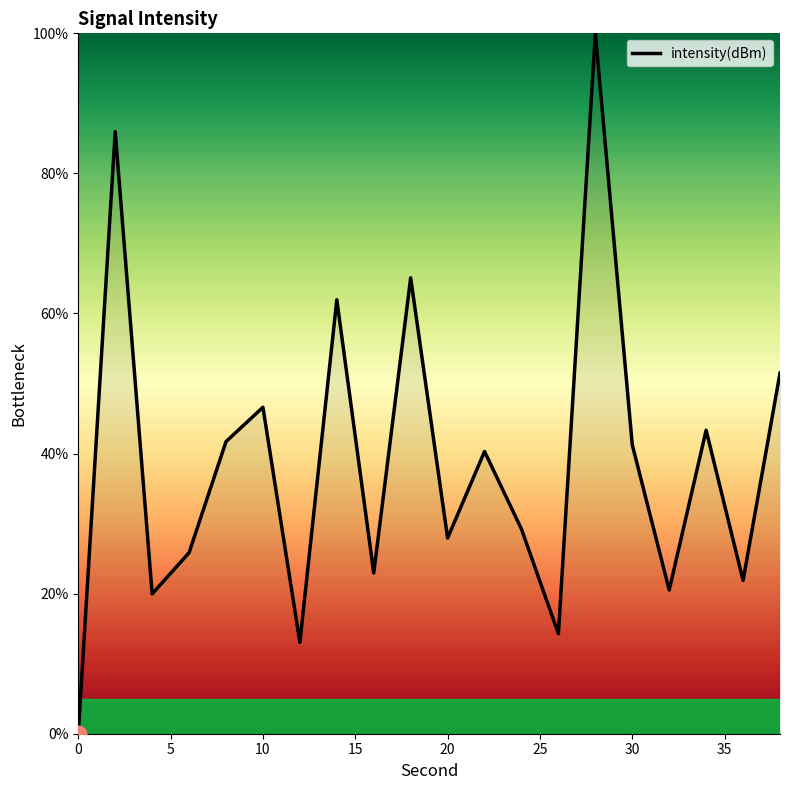

What is the difference between the maximum and second lowest values?

87.0